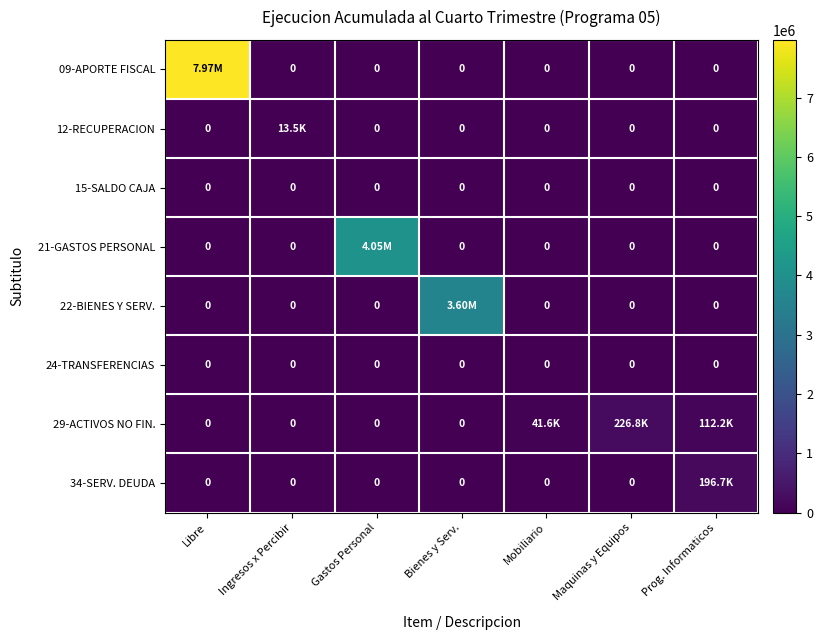

What is the sum of all 29-ACTIVOS NO FIN. values?

380661